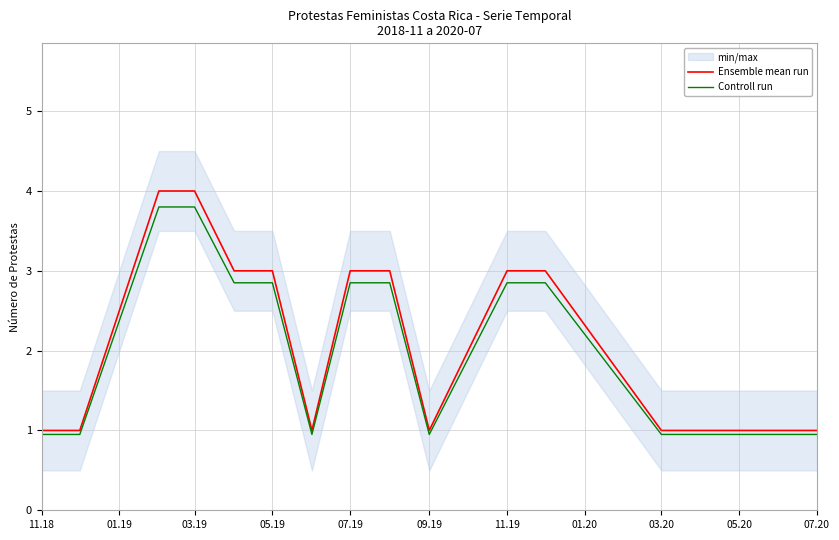

What is the difference between the maximum and minimum values in the Controll run series?

2.8